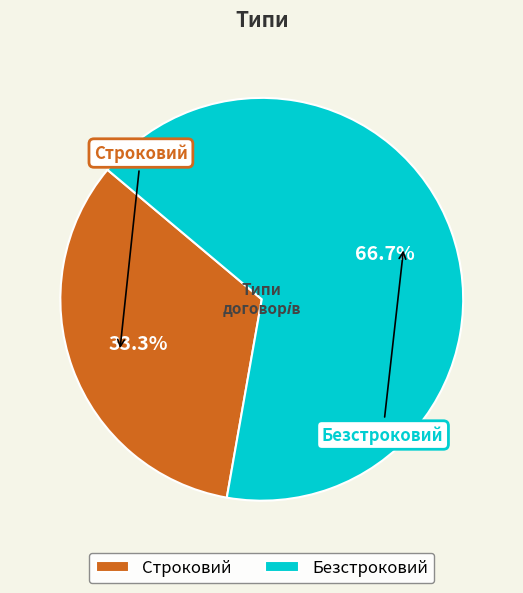

What is the majority slice?

Безстроковий